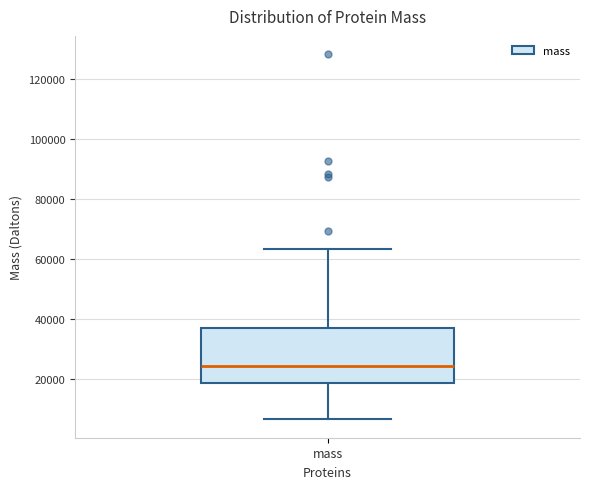

Transcribe this box plot: give where the median line is, the range the box spans, and where the two whiskers end, as read against the y-axis. The values are not printed on the chart, so give them approximately, as read against the axis.

median 24000, box 18000 to 36000, whiskers 6000 to 64000